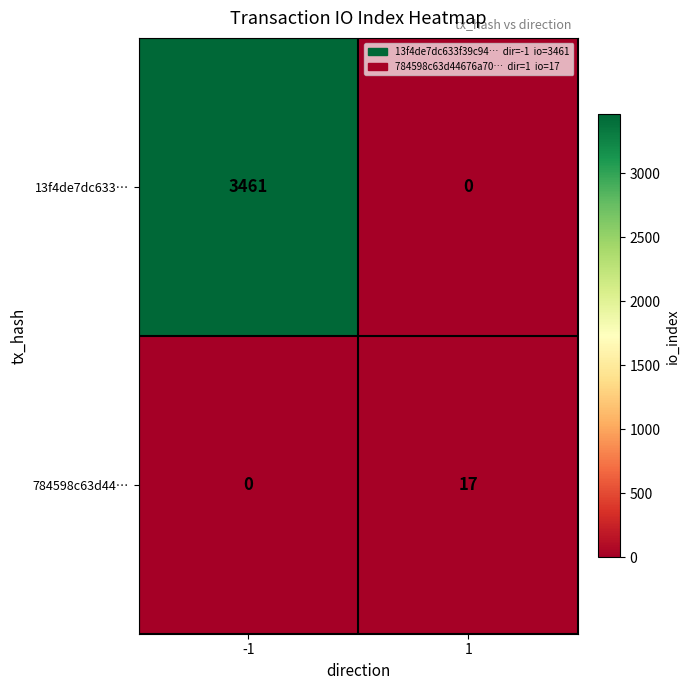

What is the difference between the highest and lowest values at -1?

3461